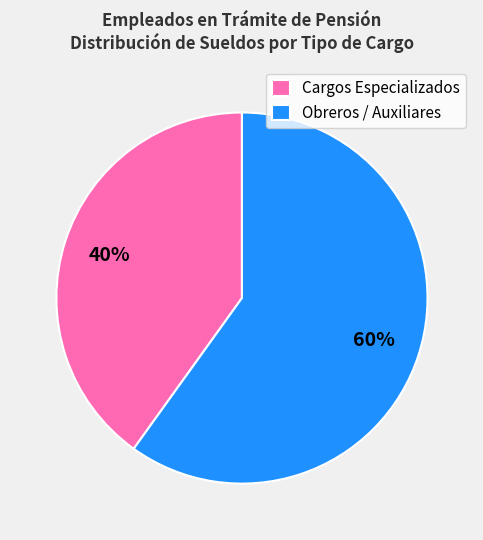

What percentage is the Obreros / Auxiliares slice, to the nearest percent?

60%